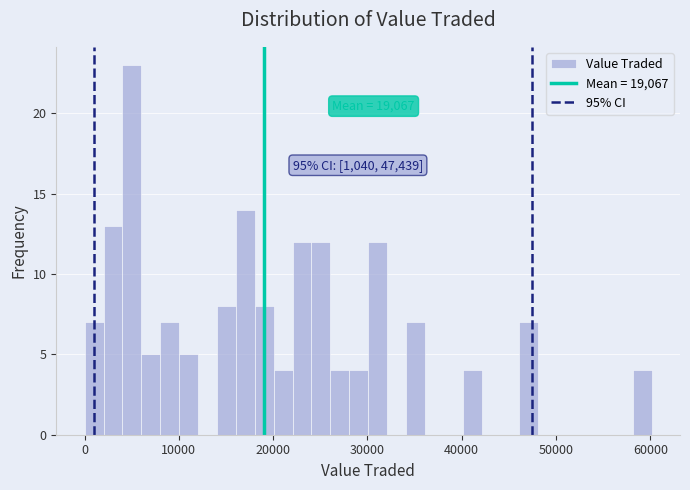

Read against the x-axis, roughly where is the centre of the tallest bar?

5000